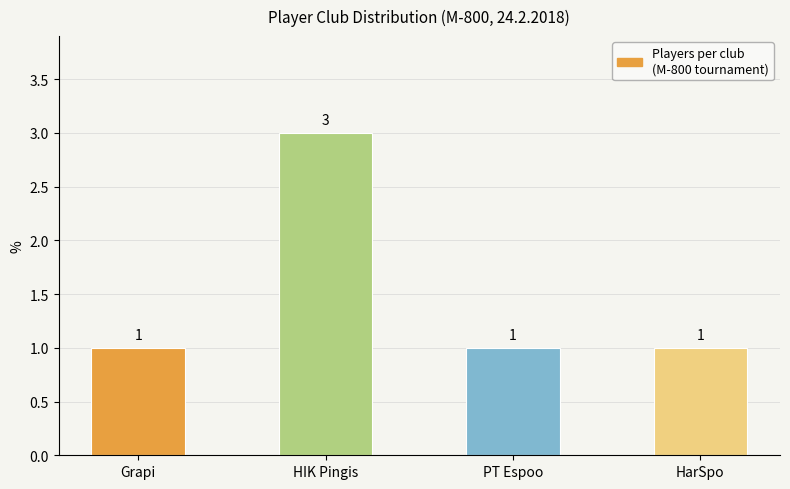

How many values exceed 1?

1